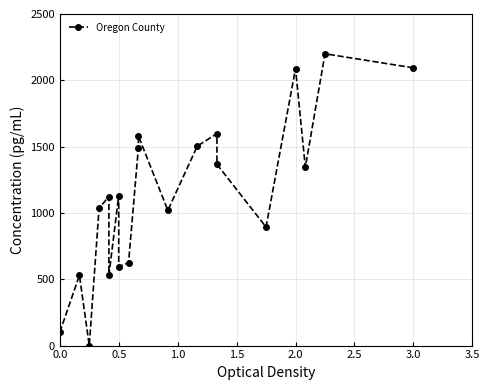

Is it true that the value at 11 is 223.1?

False